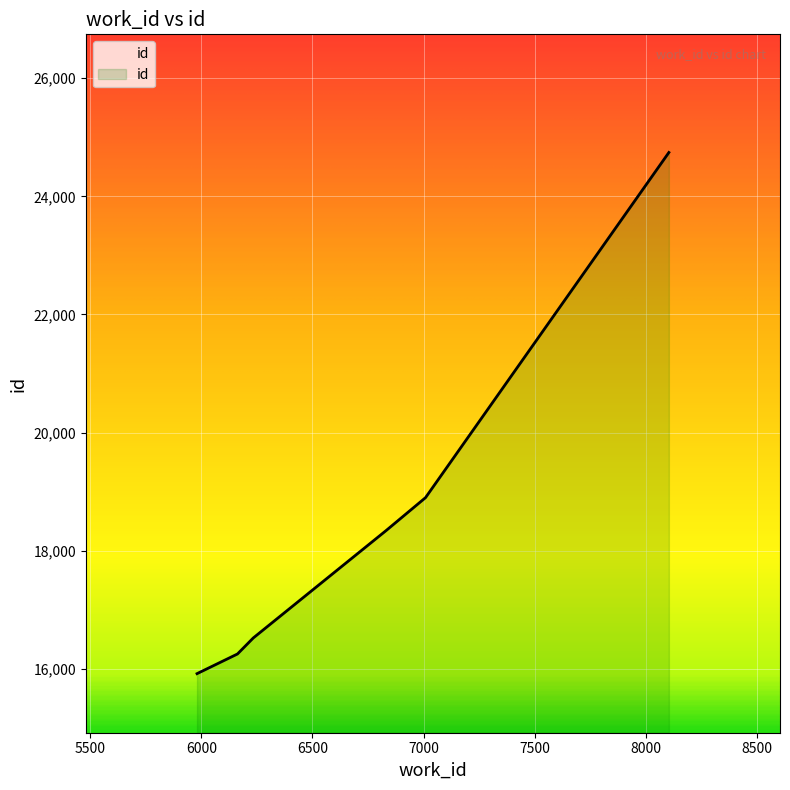

Is it true that the value at 7009 is 18899?

True